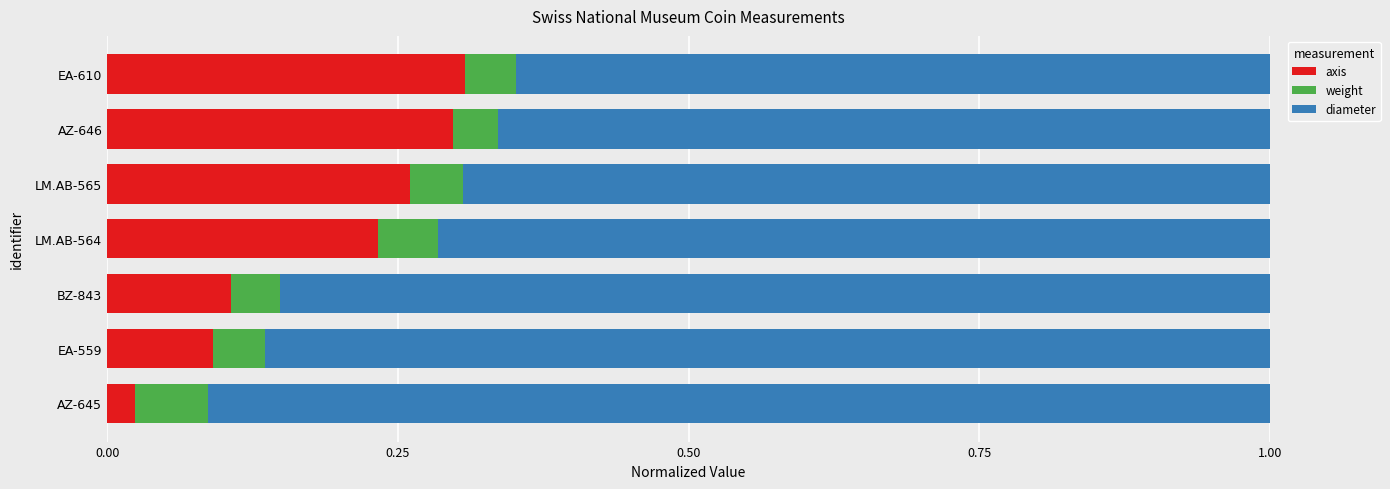

At which label does axis reach its minimum?

AZ-645